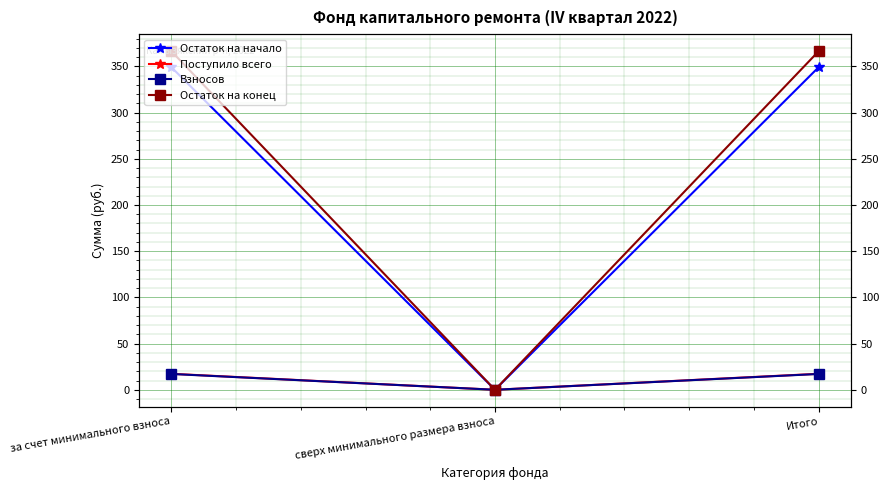

What is the average value of the Остаток на начало series?

232.9